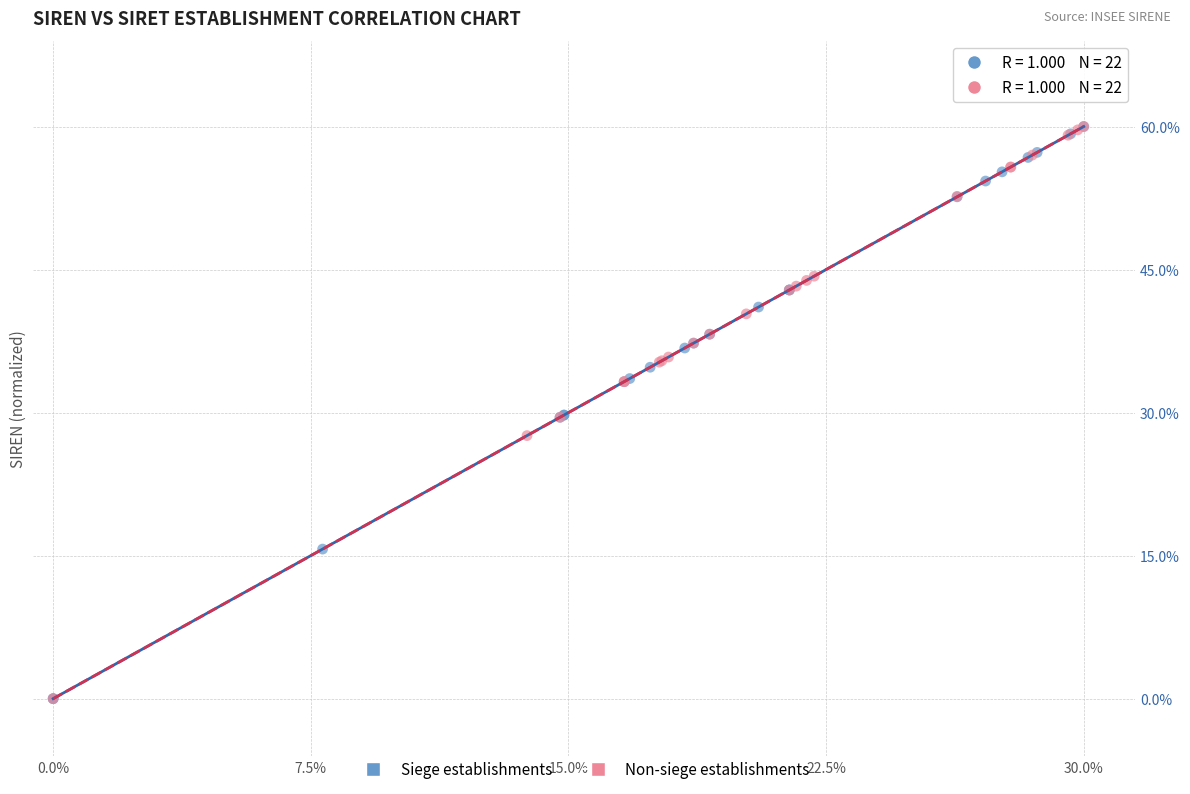

What are all the series names shown in the legend?

Siege establishments, Non-siege establishments